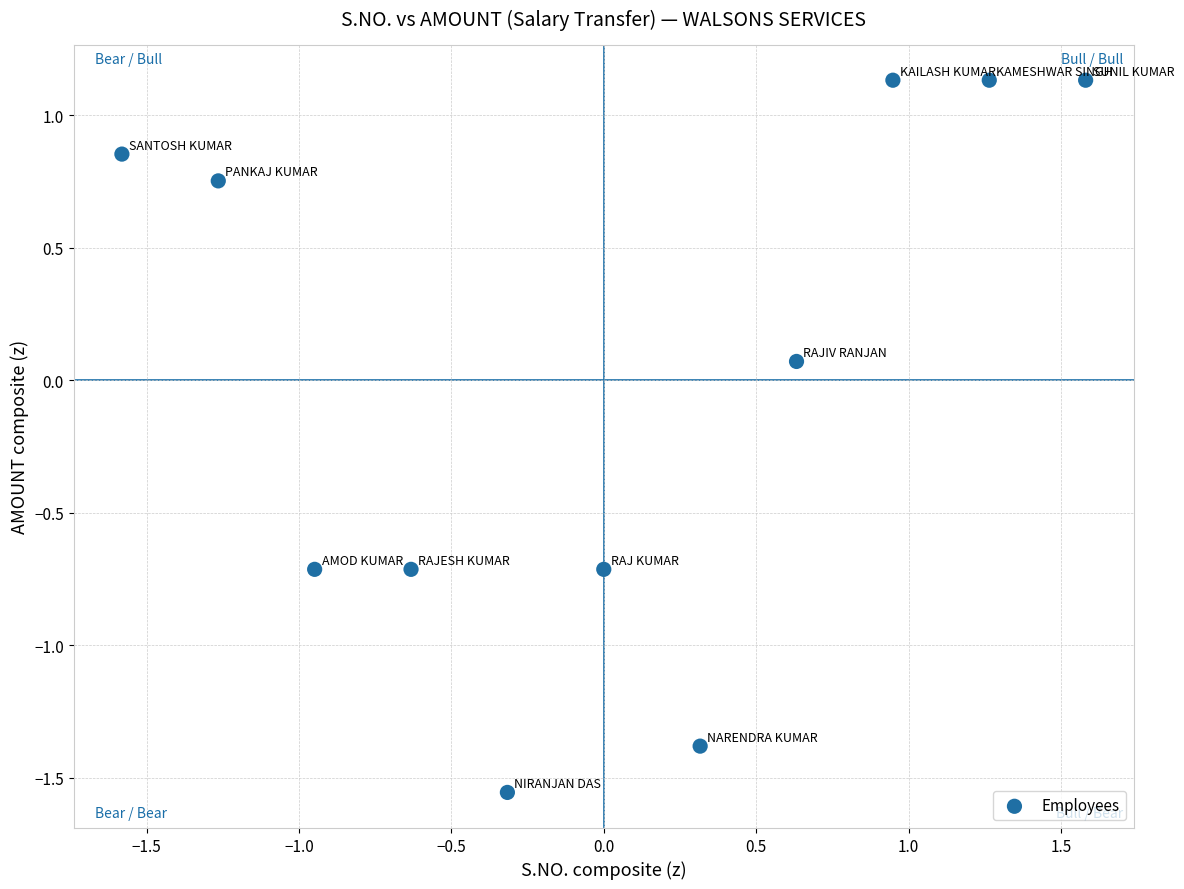

What is the range of Y values (max minus min)?

2.7